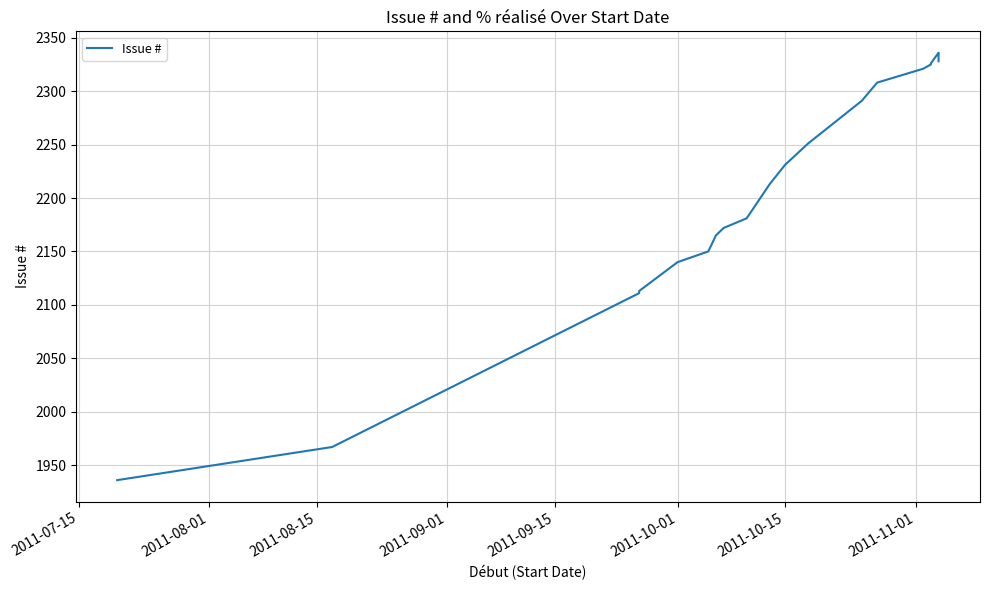

True or false: there are more than 2 points higher than both neighbors.

False